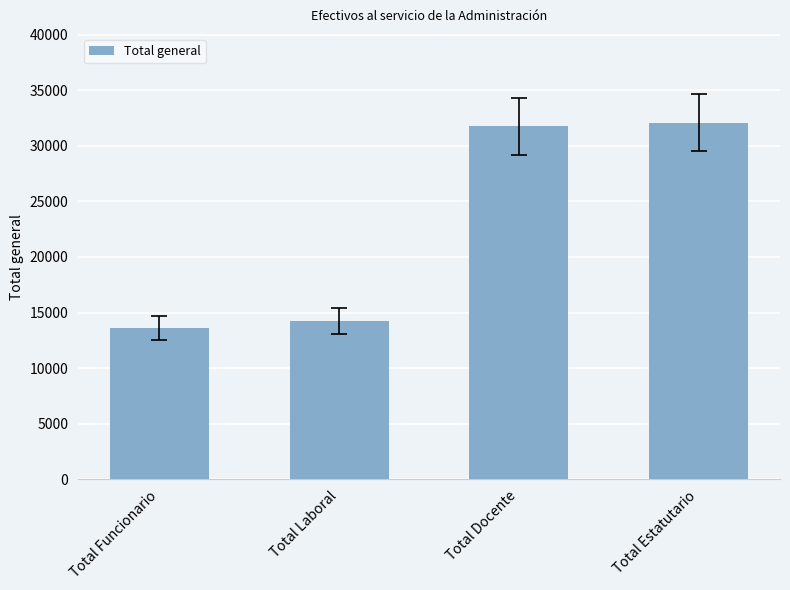

What is the sum of the values at Total Laboral and Total Docente?

45985